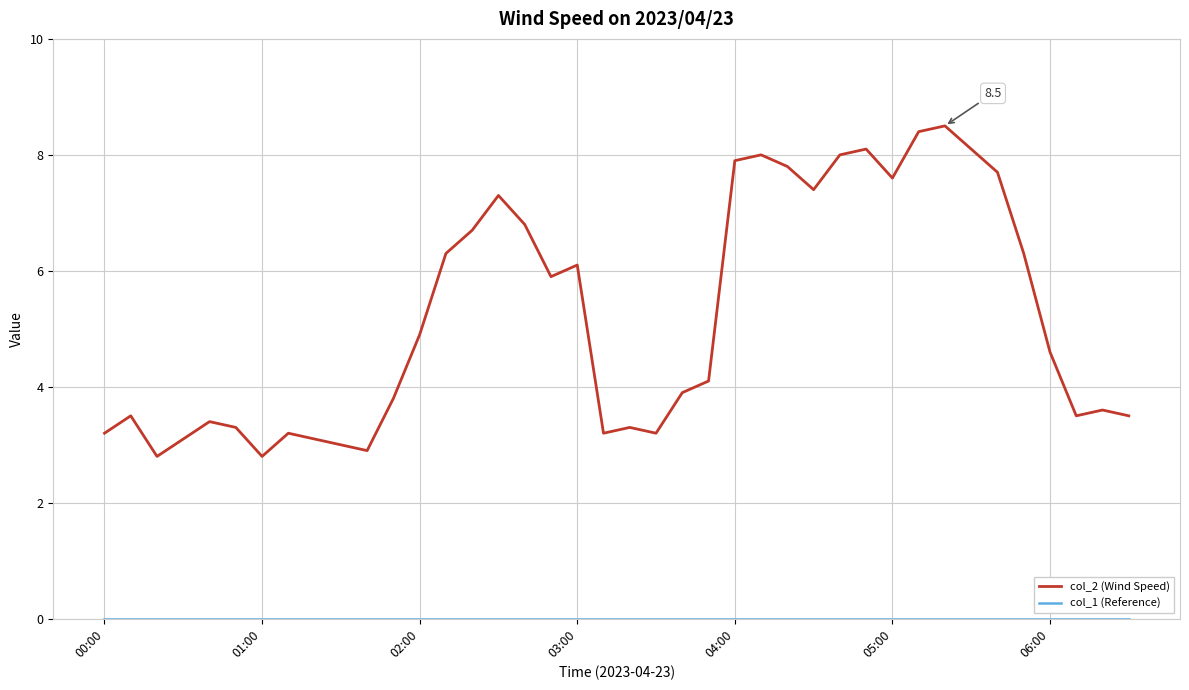

What is the maximum value for col_2 (Wind Speed)?

8.5